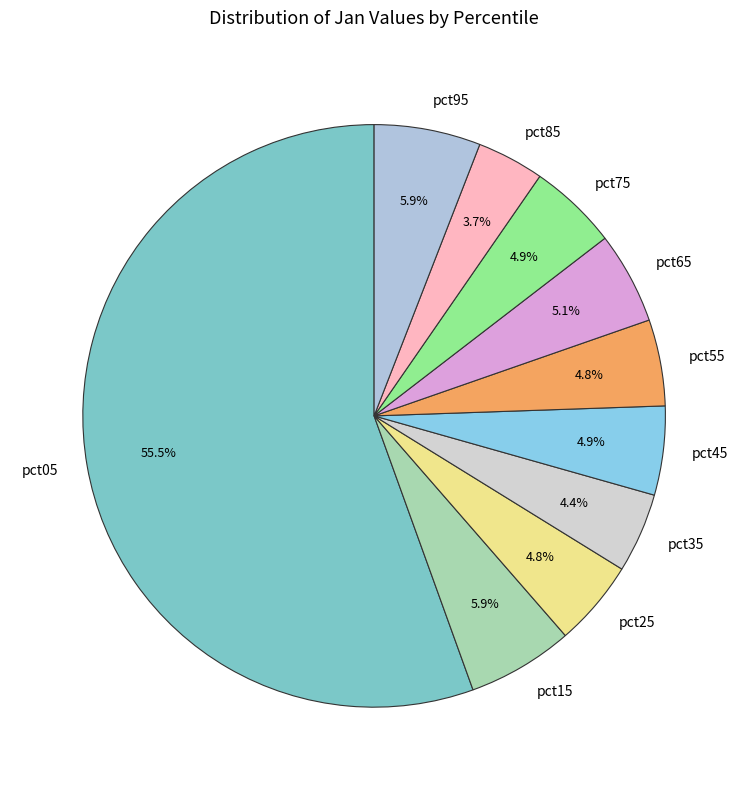

What portion of the pie excludes pct65?

94.9%